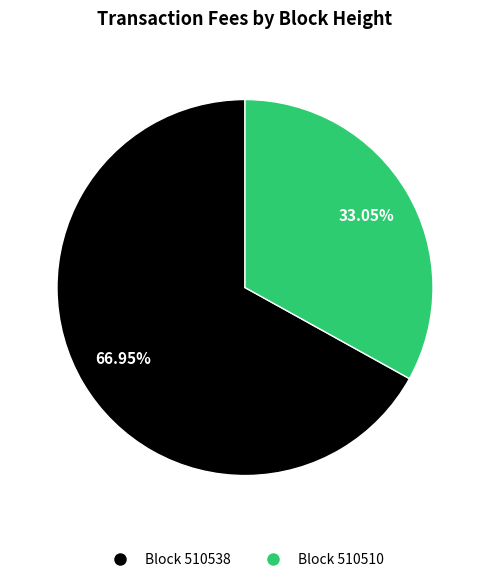

How many slices are in this pie chart?

2